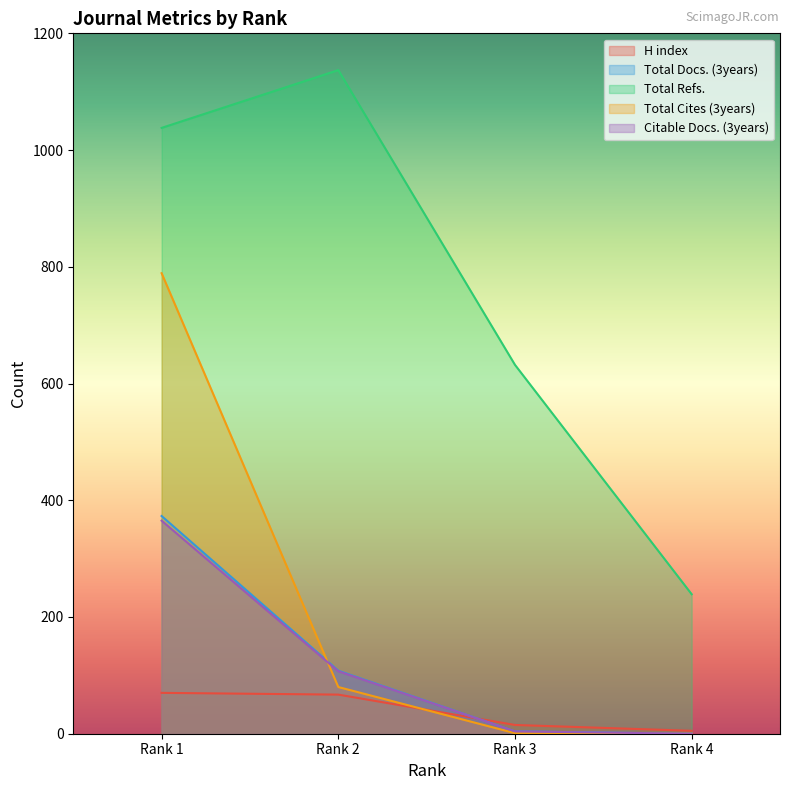

What is the average value of the Citable Docs. (3years) series?

119